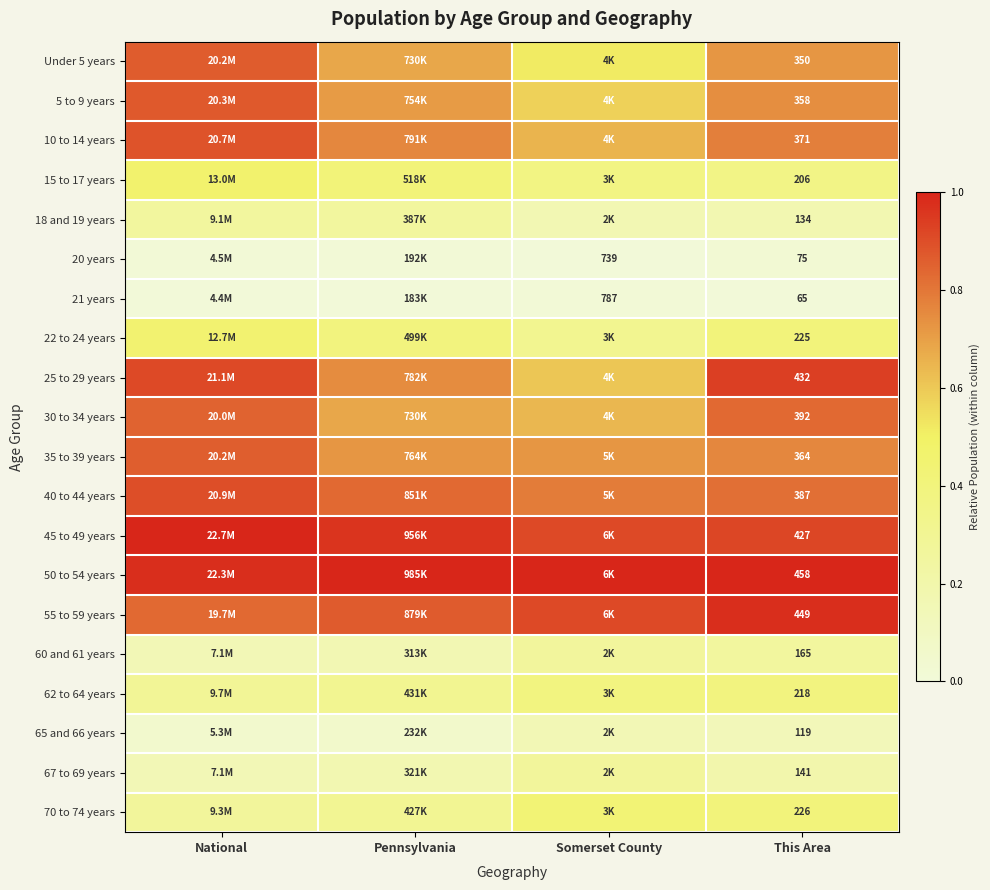

At which category is the sum across all series the highest?

National